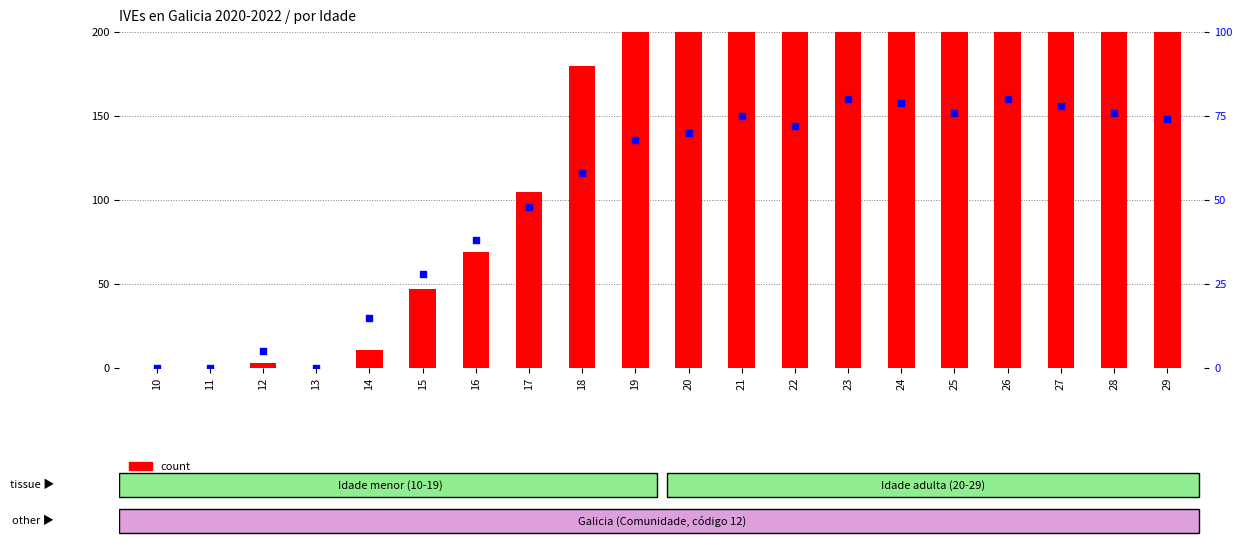

Which series reaches the maximum Y coordinate?

count